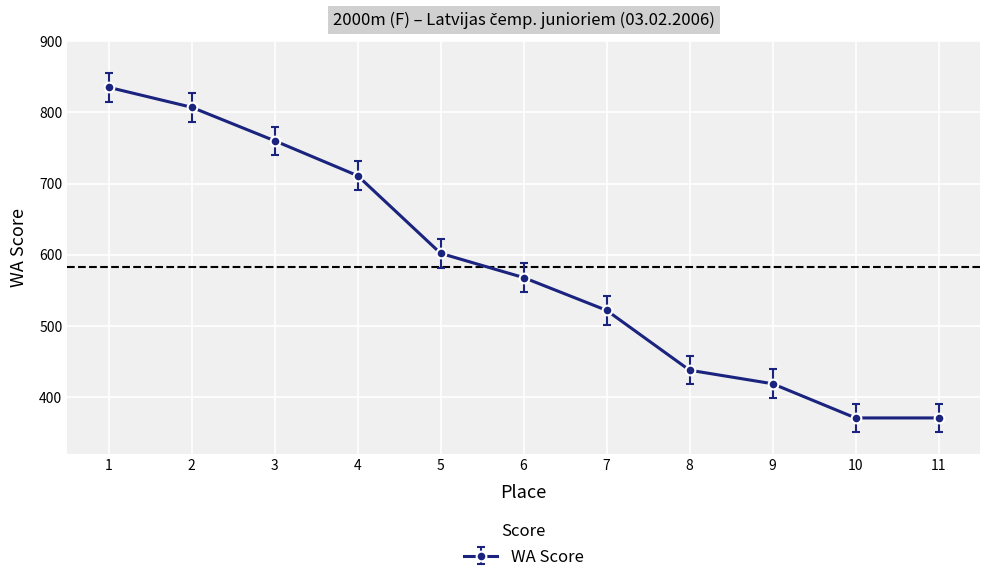

True or false: the data has more than 1 interior local peaks.

False